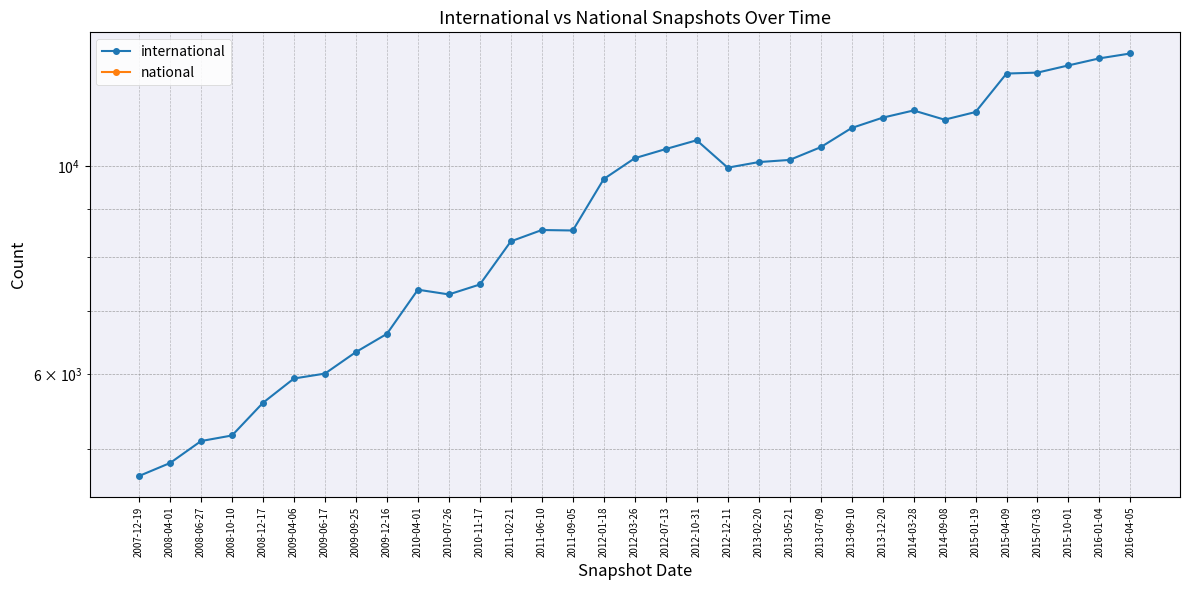

At which label is national closest to 0?

2007-12-19